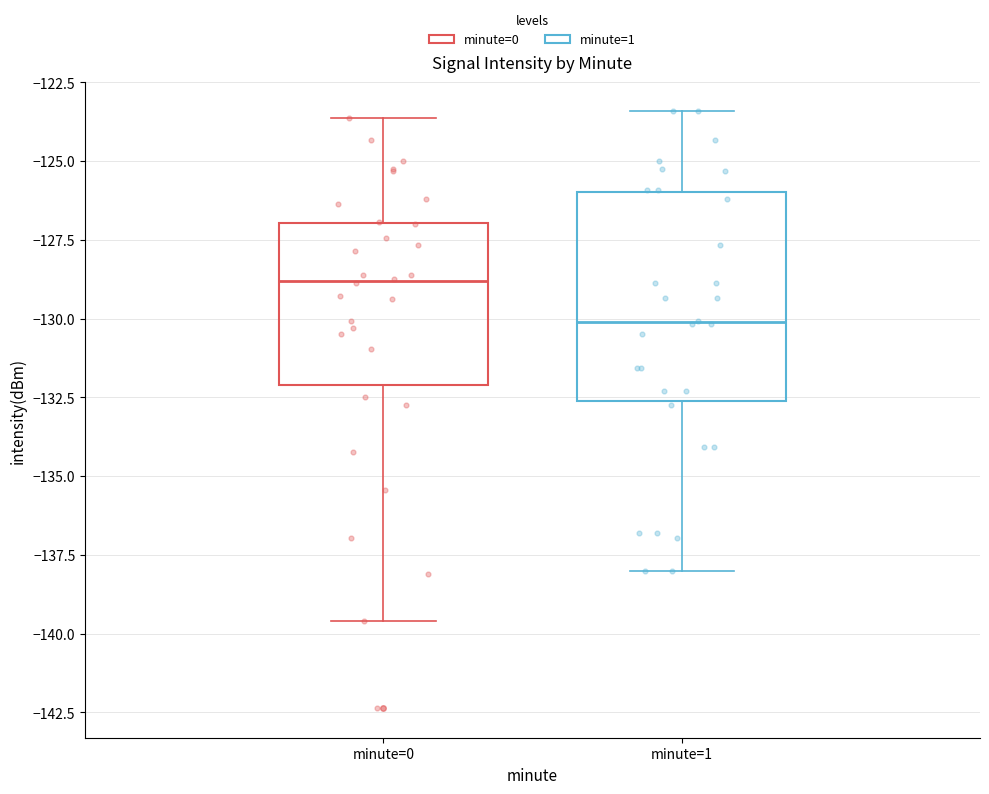

Where is the upper edge of the box for minute=1 on the y-axis? The values are not printed on the chart, so give them approximately, as read against the axis.

-126.0